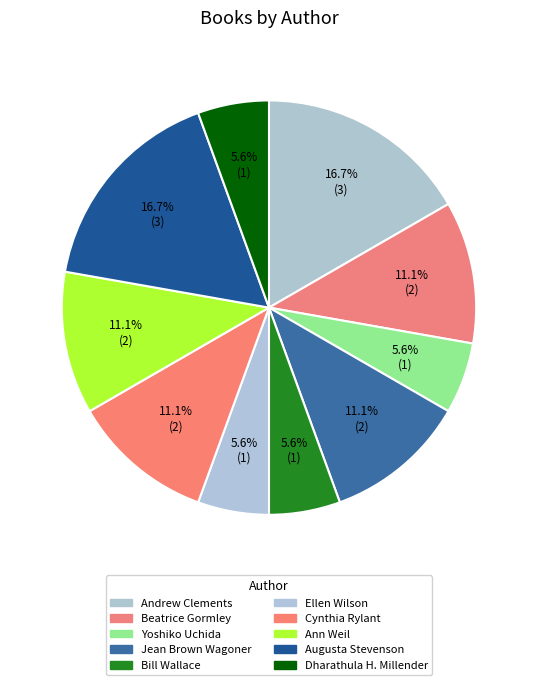

Is there a majority slice in this chart?

No